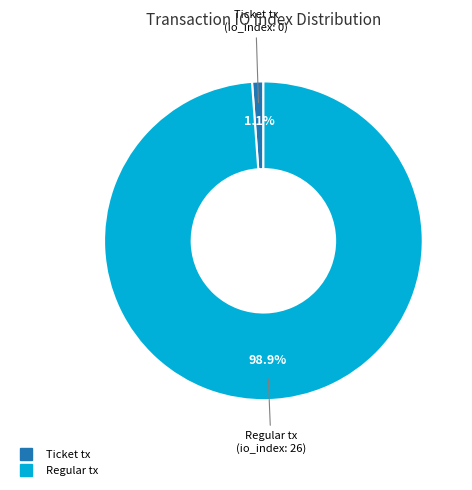

How many slices are in this pie chart?

2